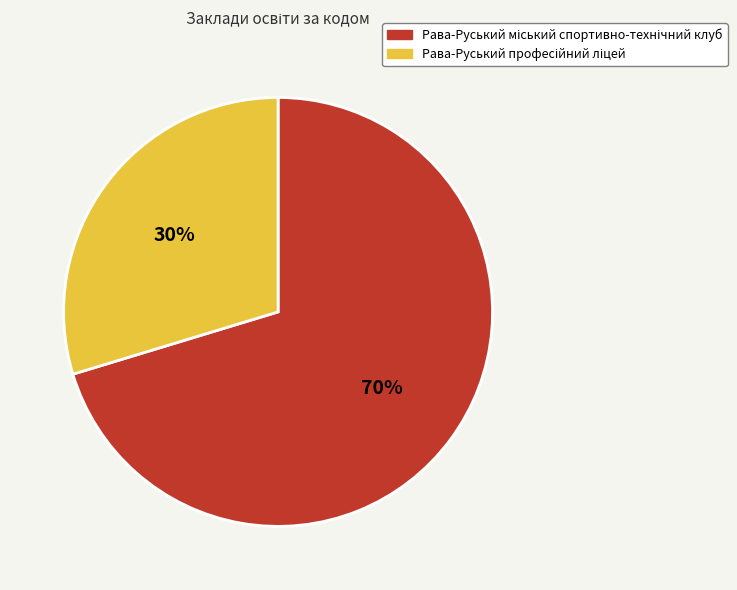

To the nearest percent, what is the average slice percentage?

50%